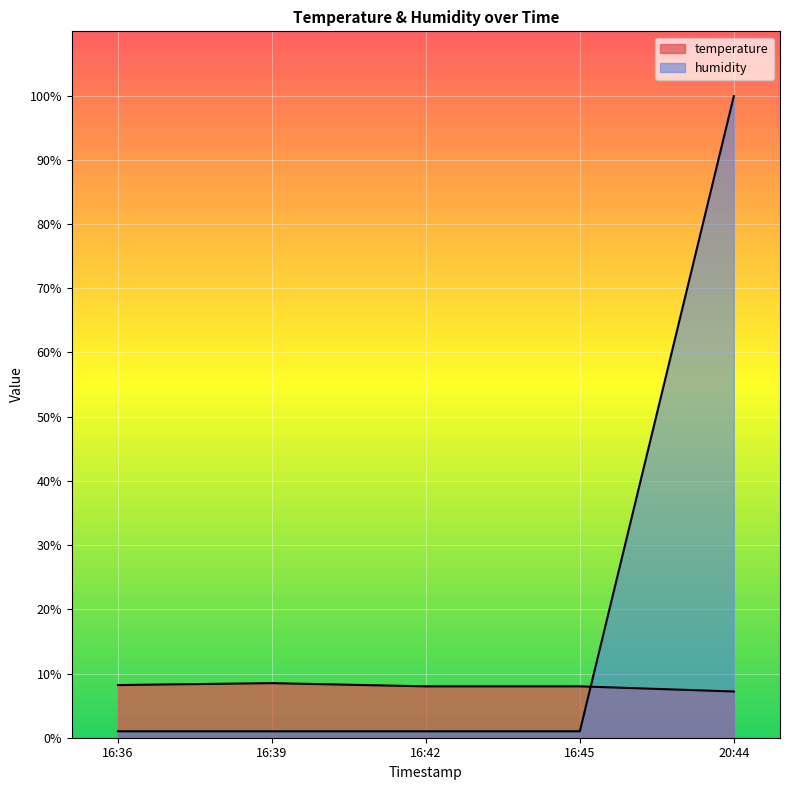

Which category has the highest value in the humidity series?

20:44